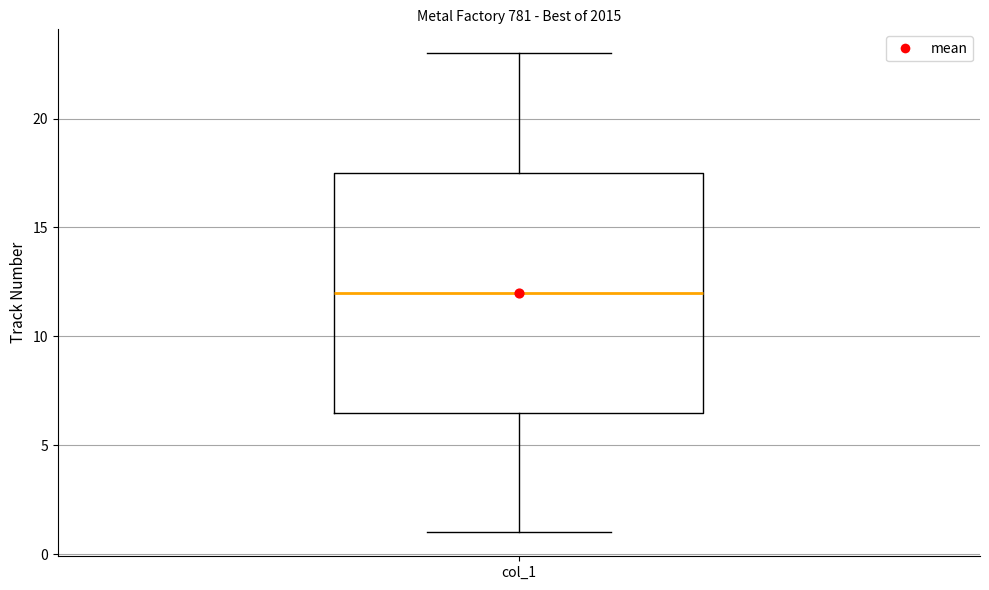

Transcribe this box plot: give where the median line is, the range the box spans, and where the two whiskers end, as read against the y-axis. The values are not printed on the chart, so give them approximately, as read against the axis.

median 12.0, box 6.5 to 17.5, whiskers 1.0 to 23.0